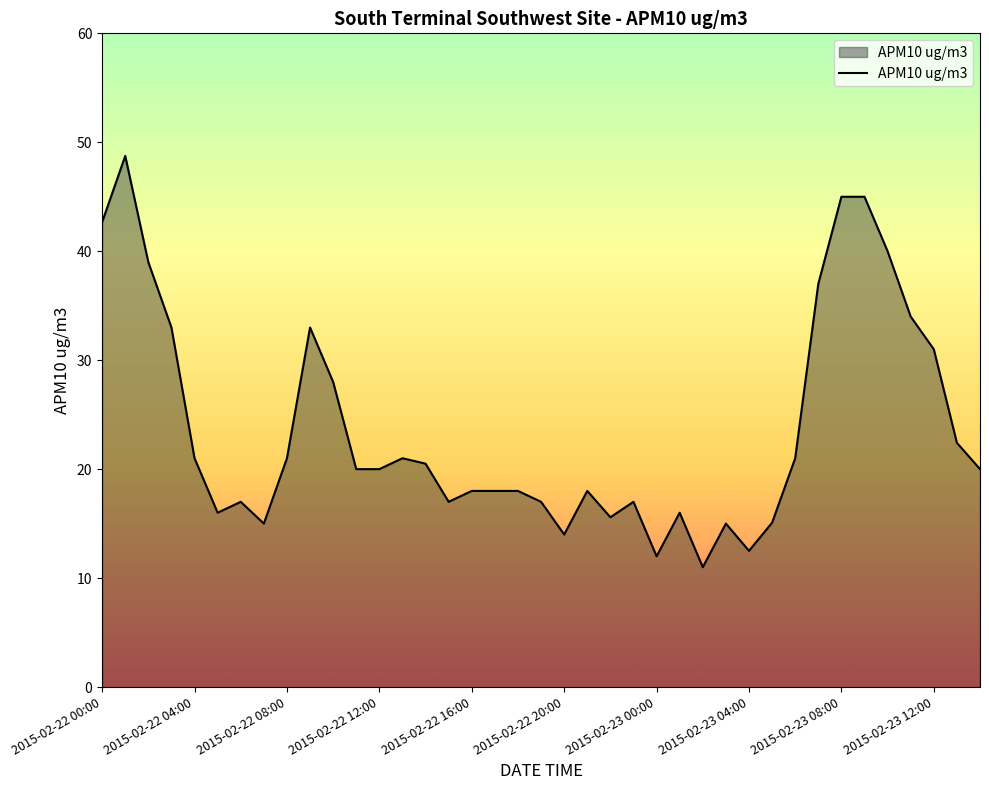

What is the average value?

23.7